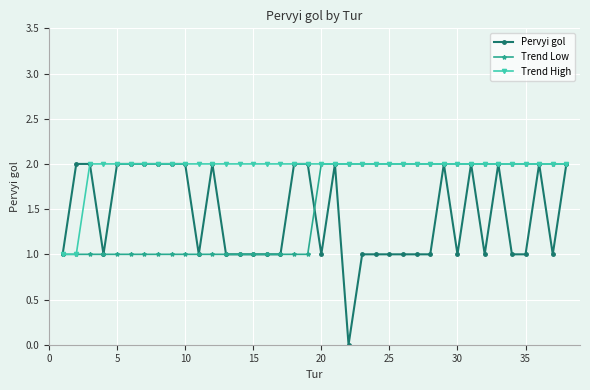

What is the value of the Trend High point at the 6th from the left?

2